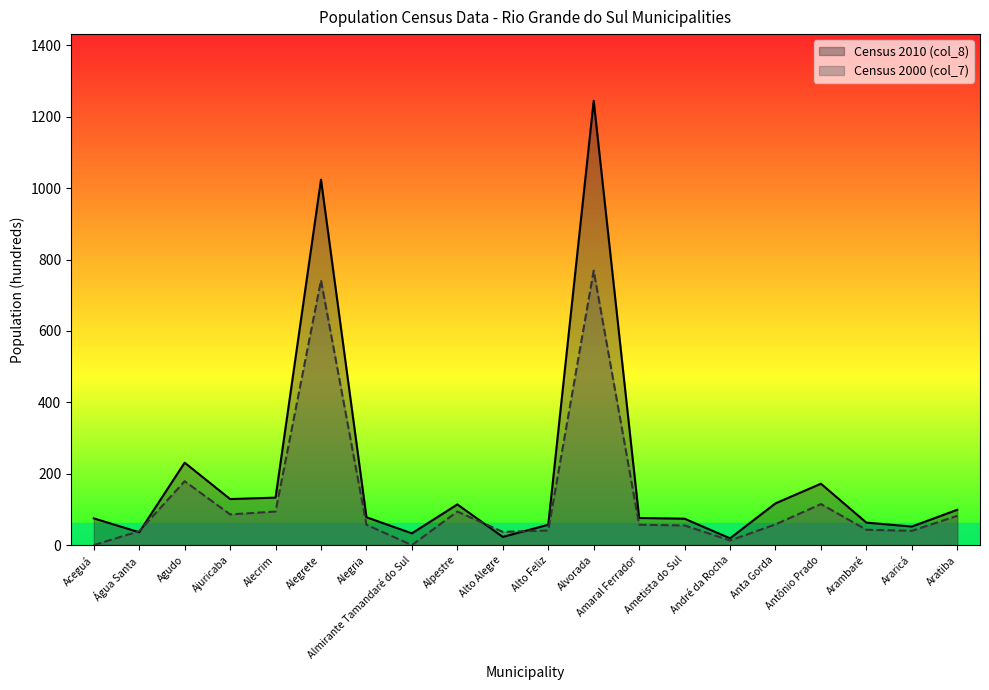

In Census 2000 (col_7), how many points are higher than both neighbors (excluding endpoints)?

5